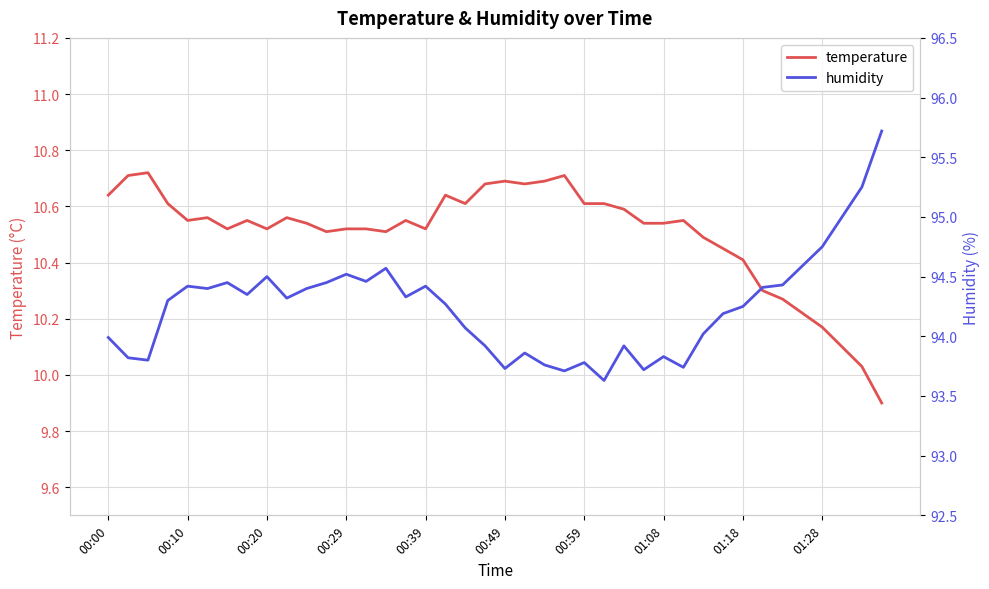

At how many categories does at least one series exceed 91?

40